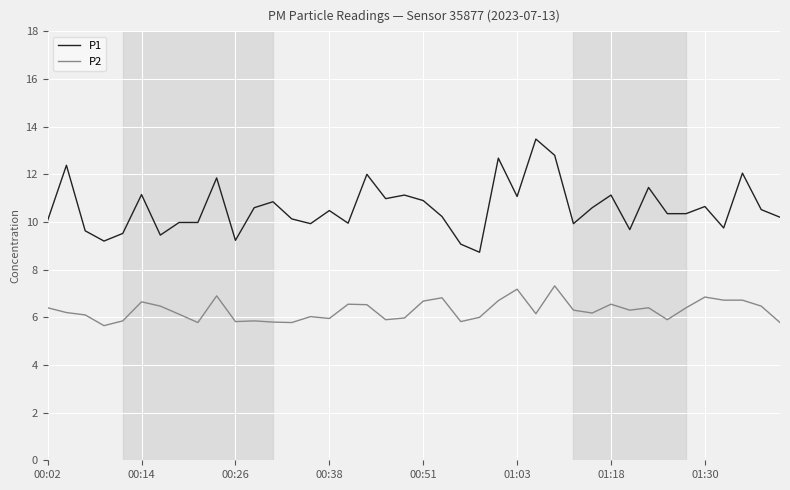

Which series has the widest spread of values?

P1